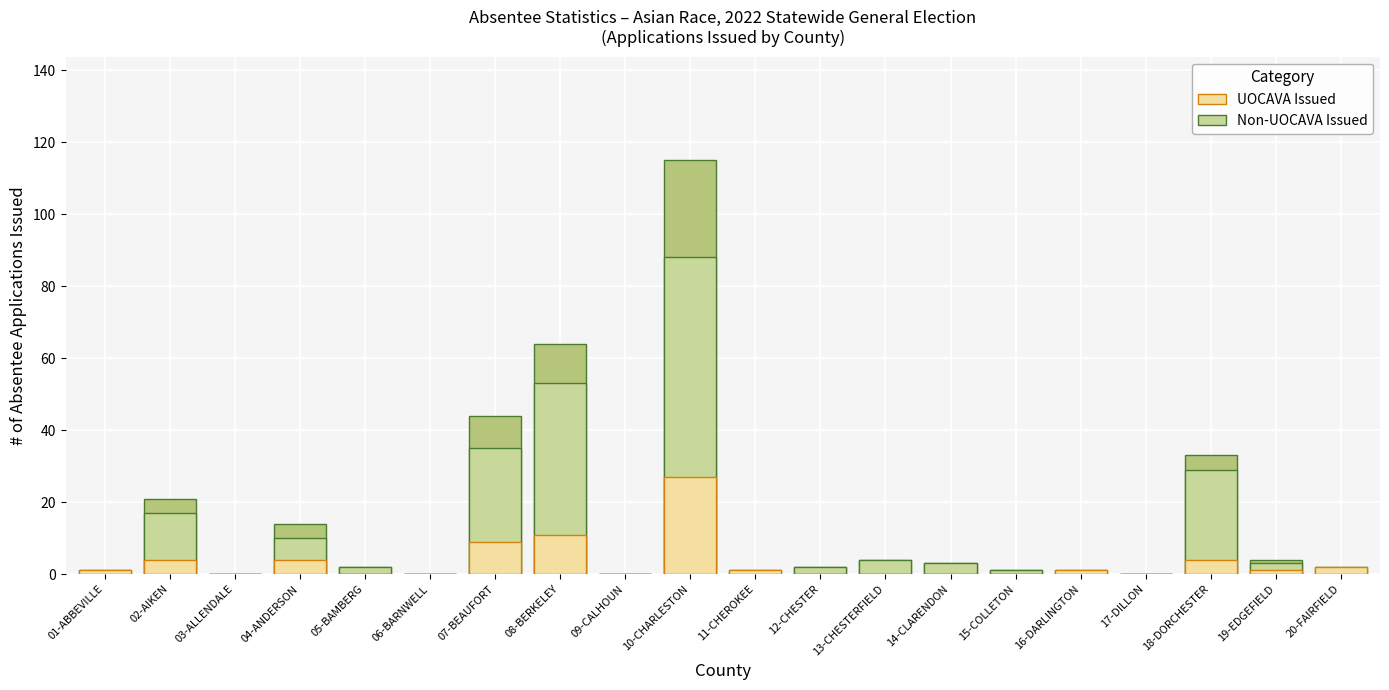

At which category is the sum across all series the highest?

10-CHARLESTON